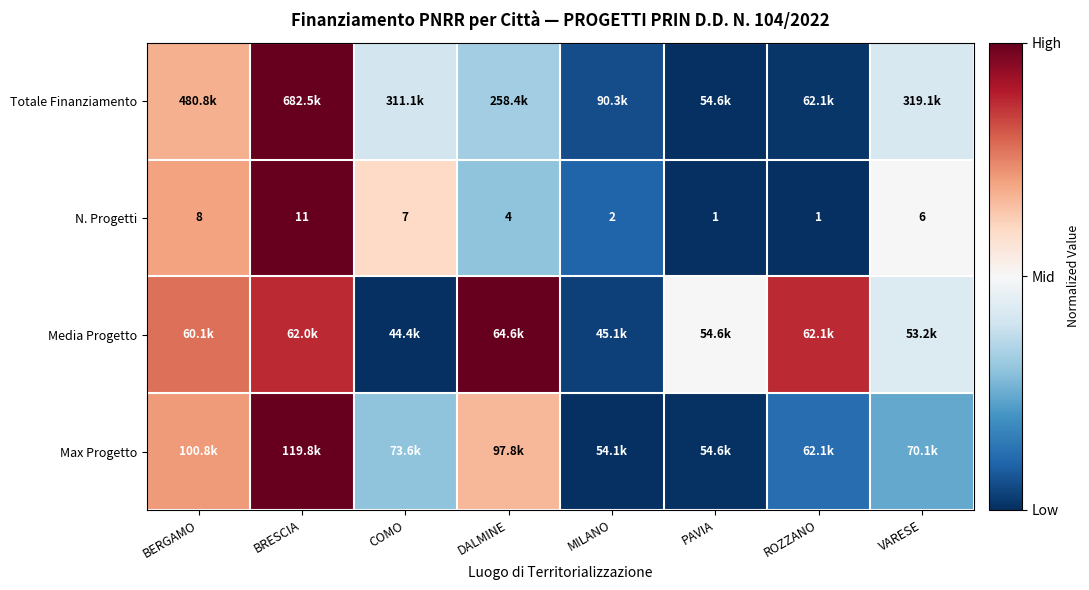

Which series has the largest range (max minus min)?

Totale Finanziamento